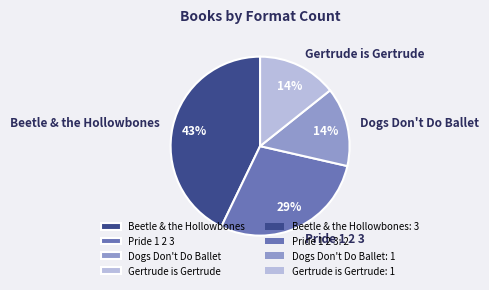

To the nearest percent, what is the difference between the Beetle & the Hollowbones and Pride 1 2 3 slice percentages?

14%